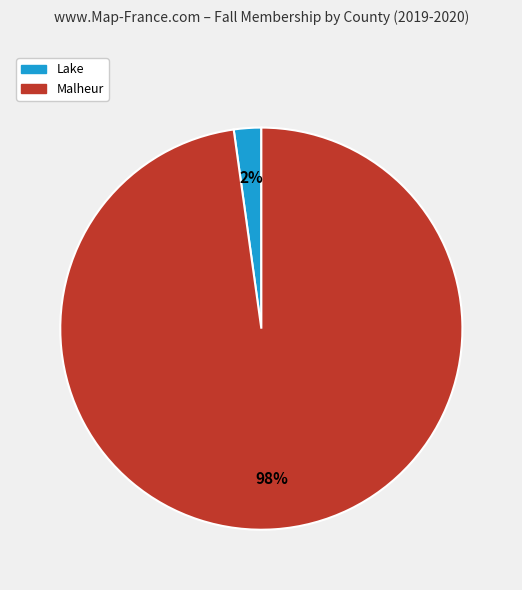

To the nearest percent, what is the difference between the largest and smallest slice percentages?

96%